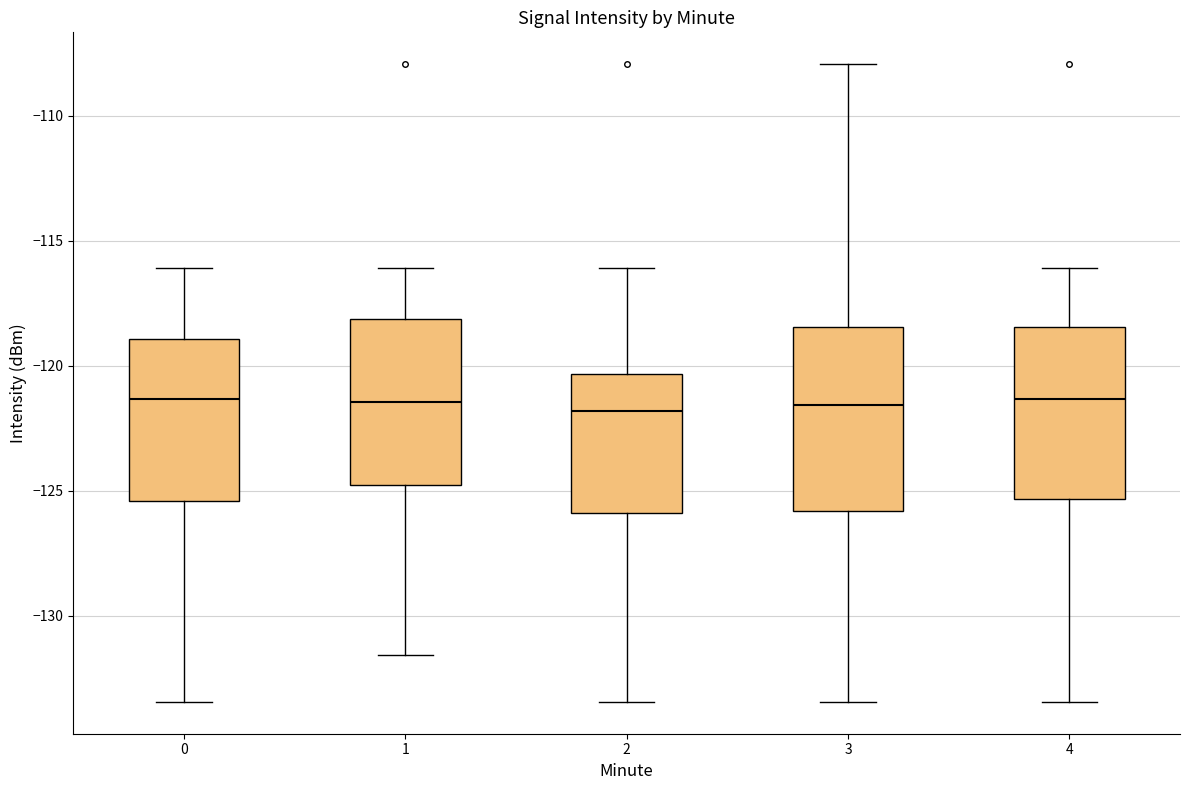

Reading left to right, read every box against the y-axis: the position of its median line, the range the box covers, and the ends of its whiskers. The values are not printed on the chart, so give them approximately, as read against the axis.

0: median -121.5, box -125.5 to -119.0, whiskers -133.5 to -116.0
1: median -121.5, box -125.0 to -118.0, whiskers -131.5 to -116.0
2: median -122.0, box -126.0 to -120.5, whiskers -133.5 to -116.0
3: median -121.5, box -126.0 to -118.5, whiskers -133.5 to -108.0
4: median -121.5, box -125.5 to -118.5, whiskers -133.5 to -116.0